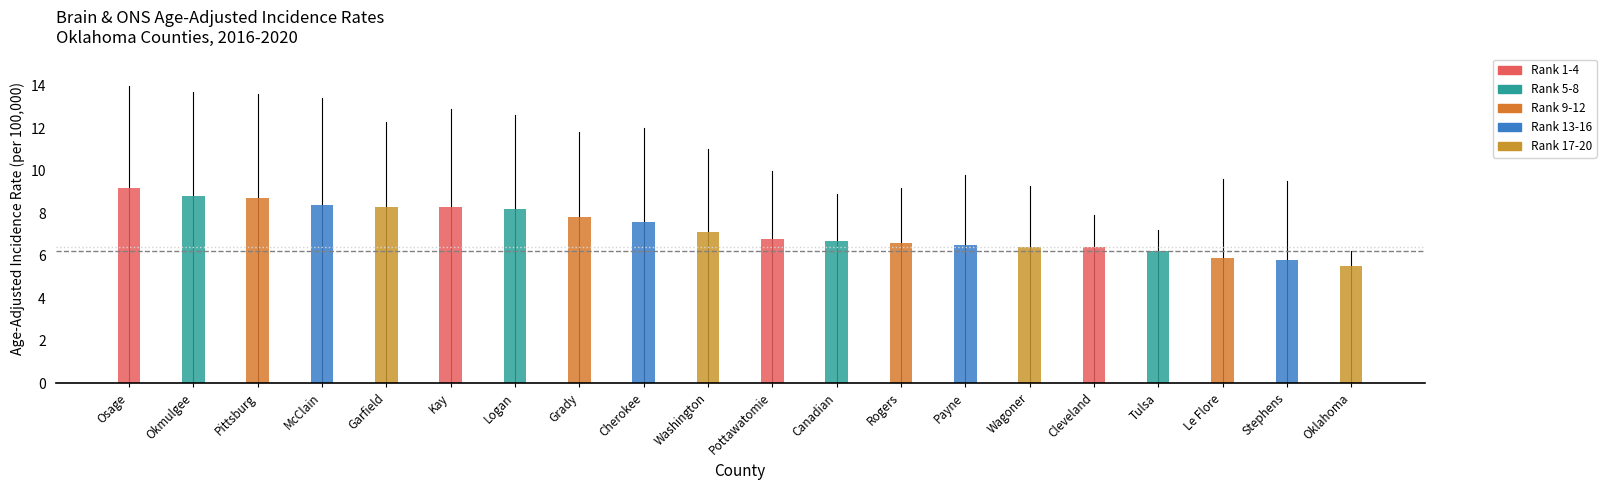

What is the approximate value at McClain?

8.4